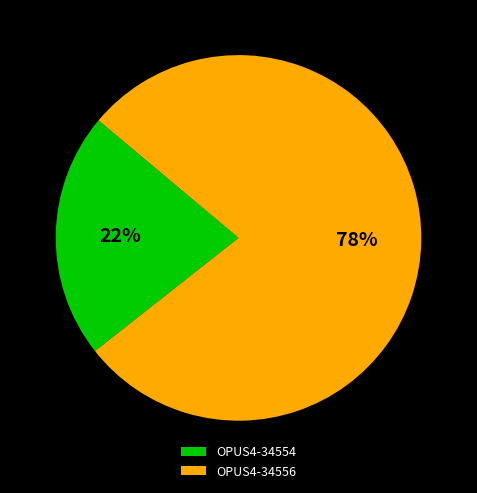

True or false: OPUS4-34554 accounts for 11% of the total.

False